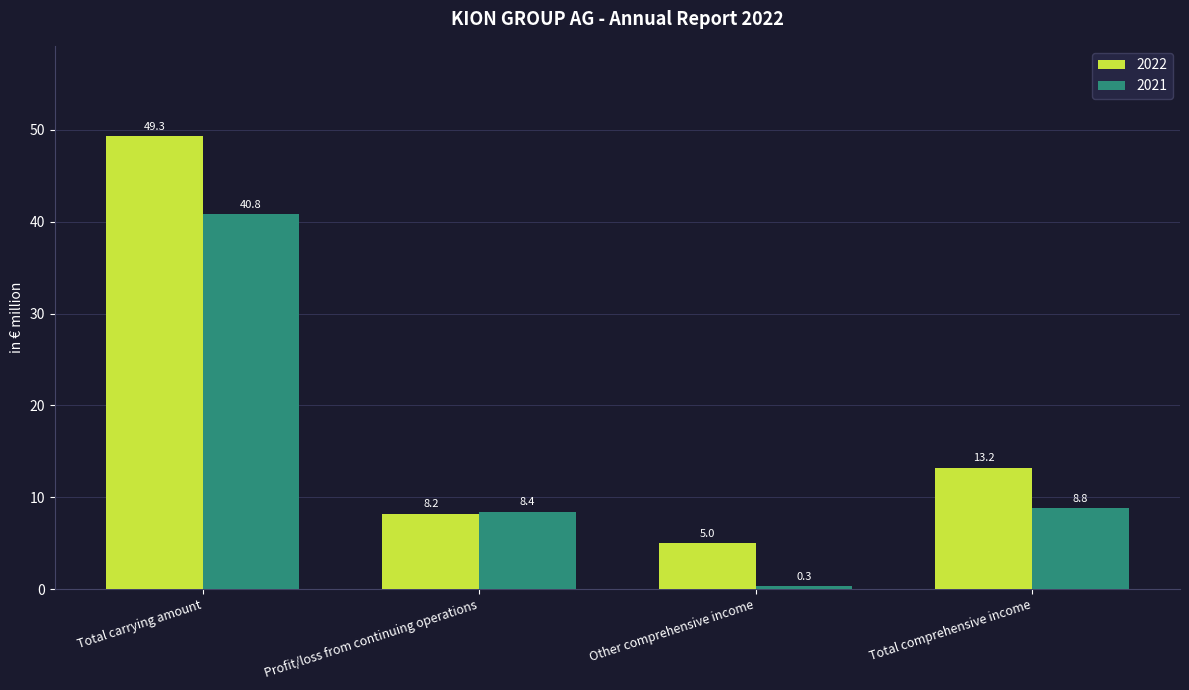

What is the label of the 1st bar from the right?

Total comprehensive income